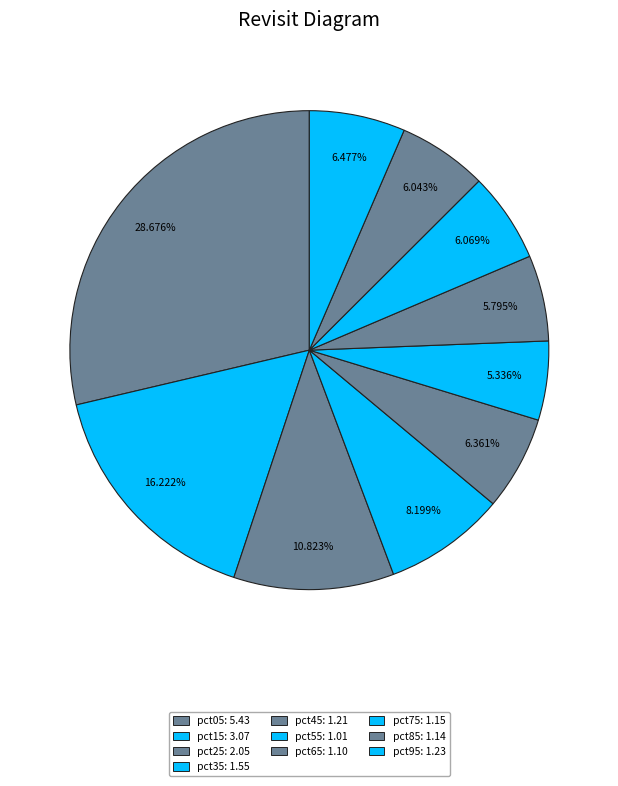

The pct15 slice represents 16% of the pie. True or false?

True